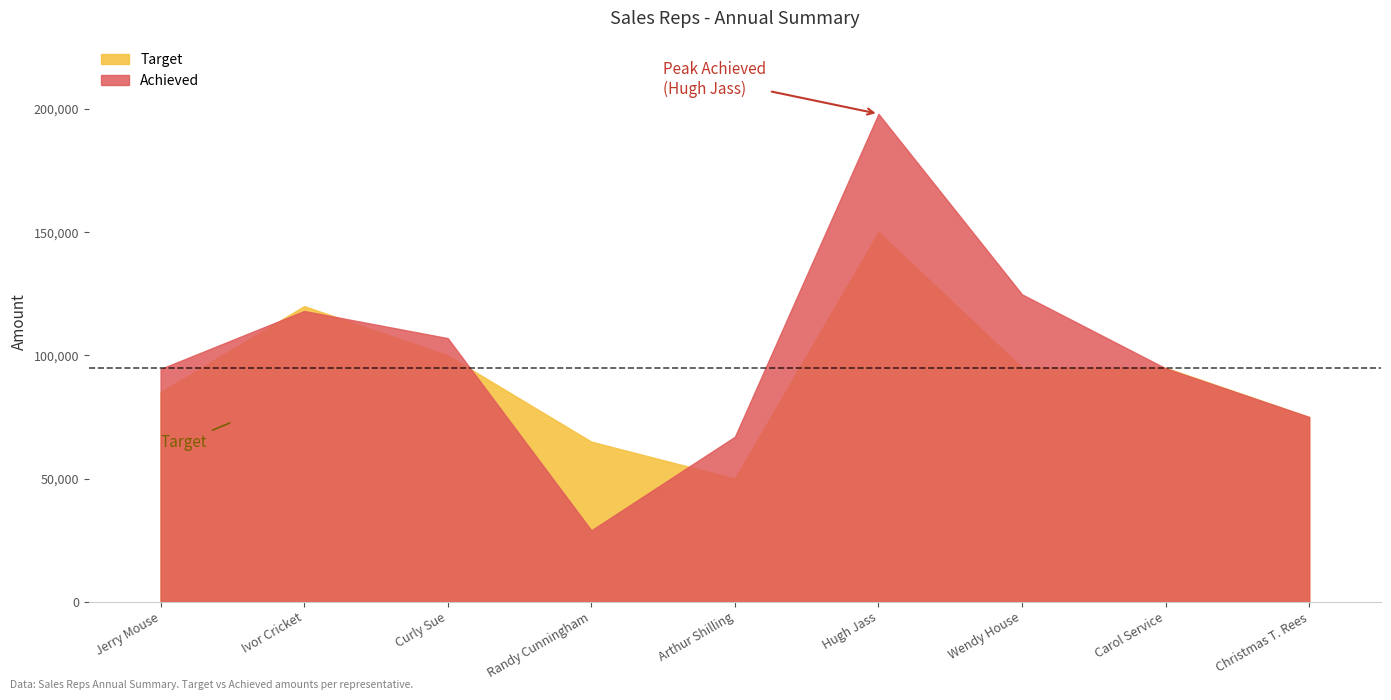

How many times do Achieved and Target cross each other?

5